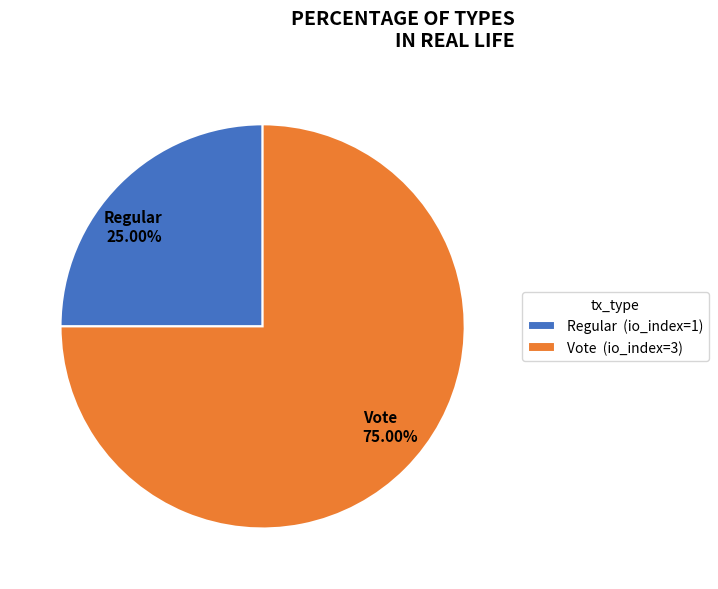

To the nearest percent, what percentage of the pie is Regular?

25%